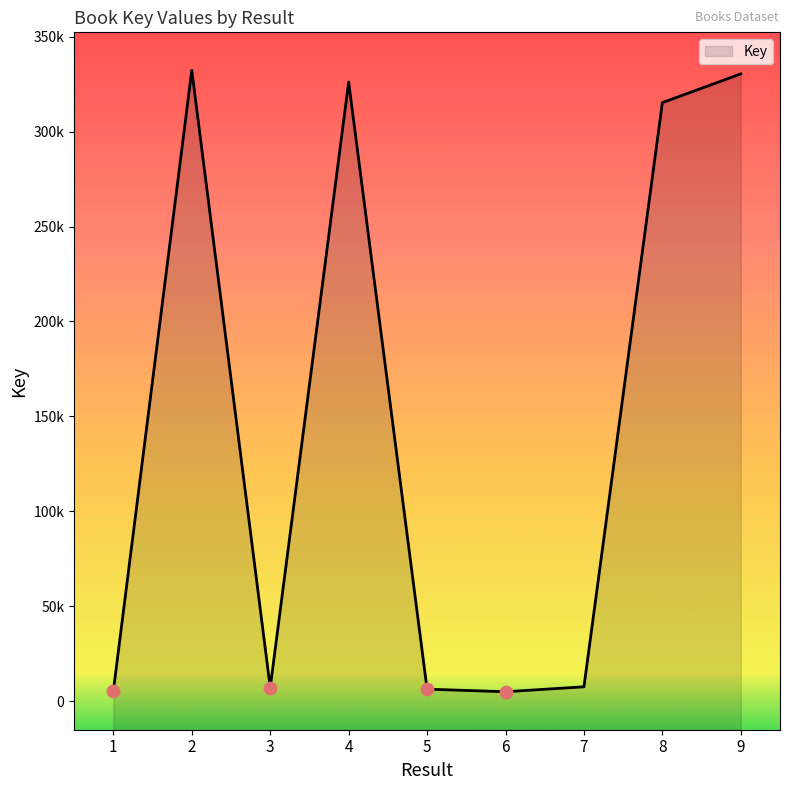

Between 4 and 9, which is larger?

9